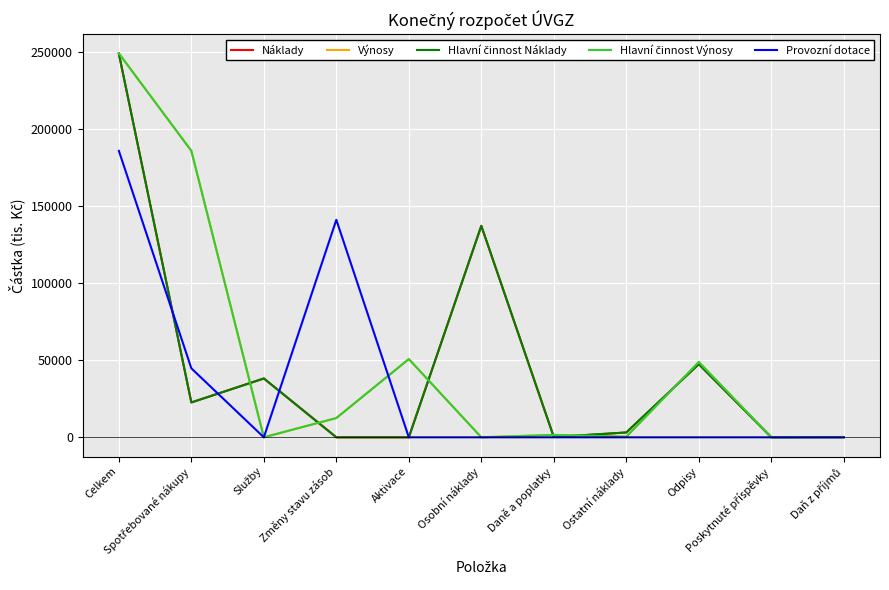

At how many categories does at least one series exceed 142439?

2